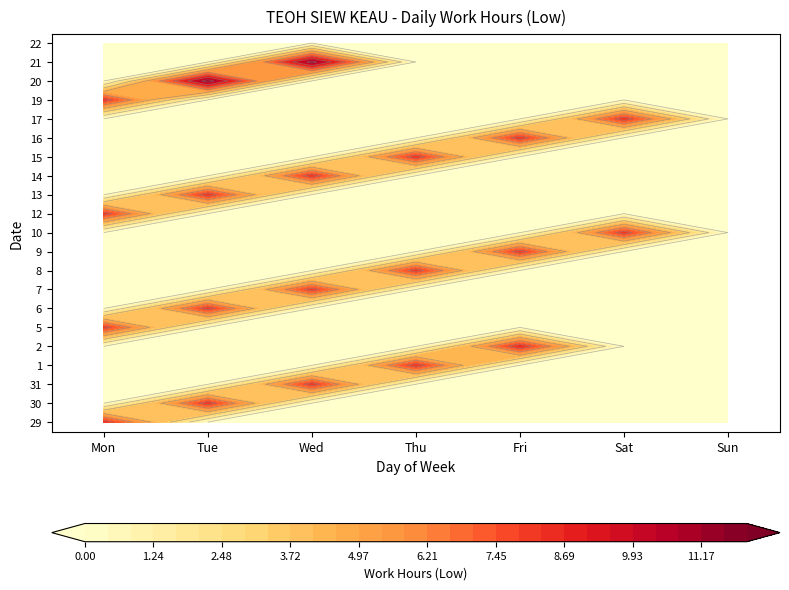

At which category is the sum across all series the highest?

Tue